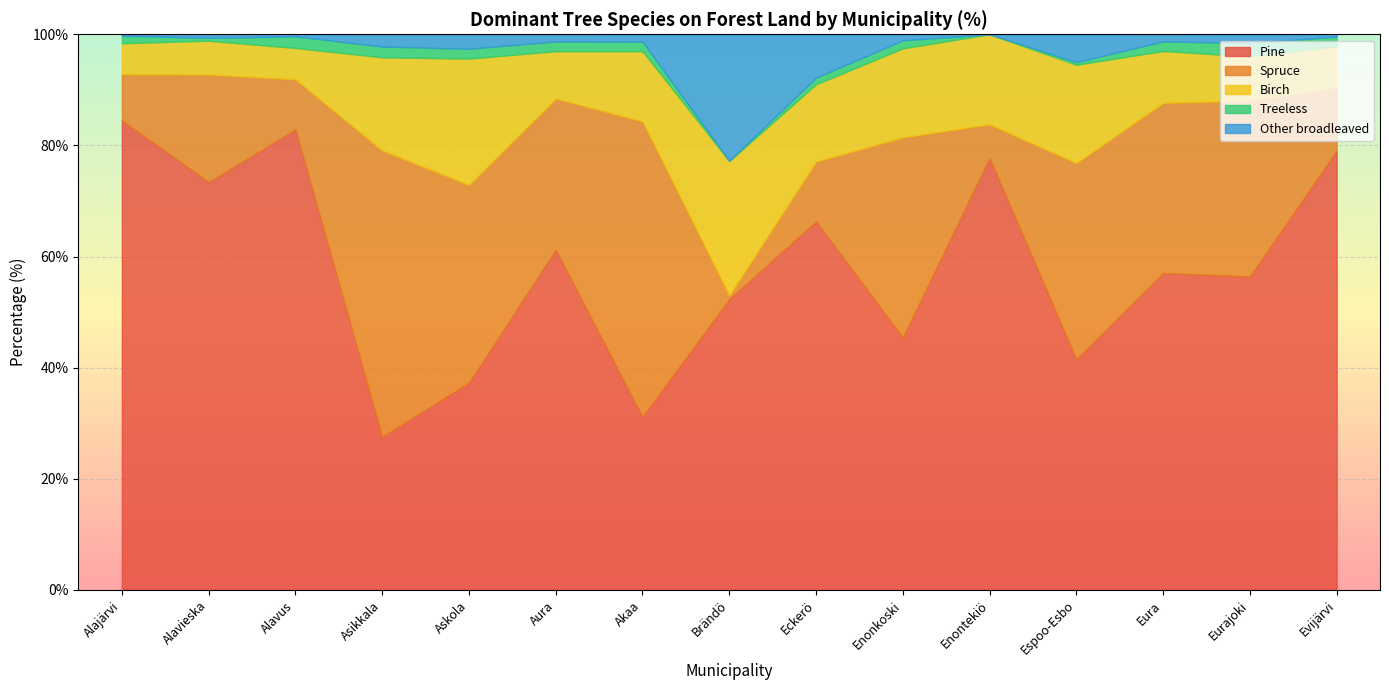

At which category does Spruce reach its first local peak?

Alavieska